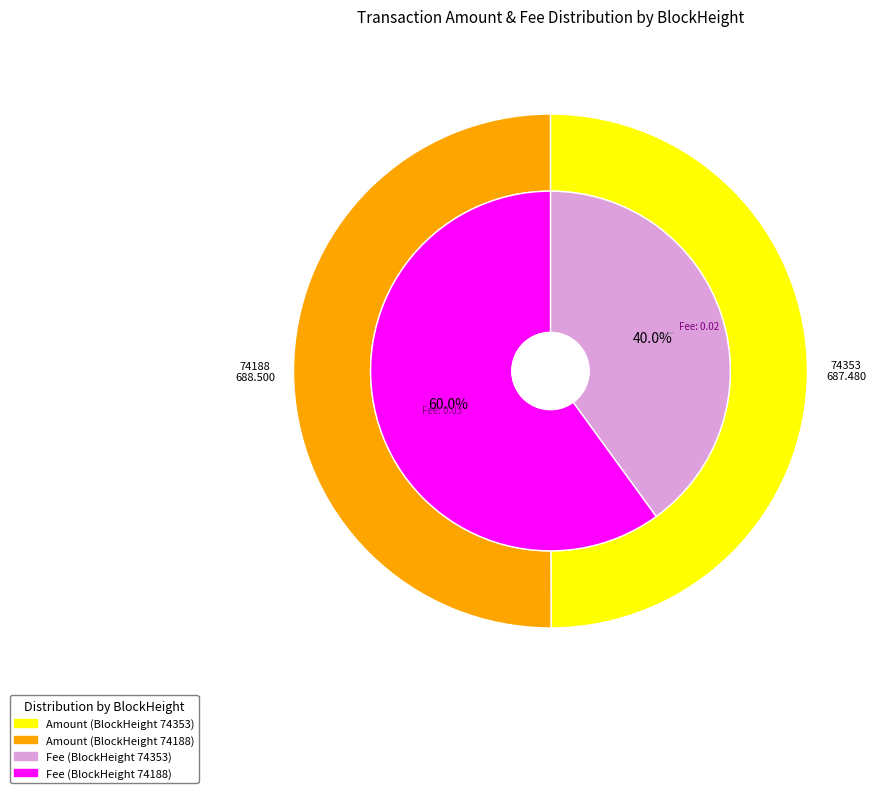

Count the number of slices in the pie.

2